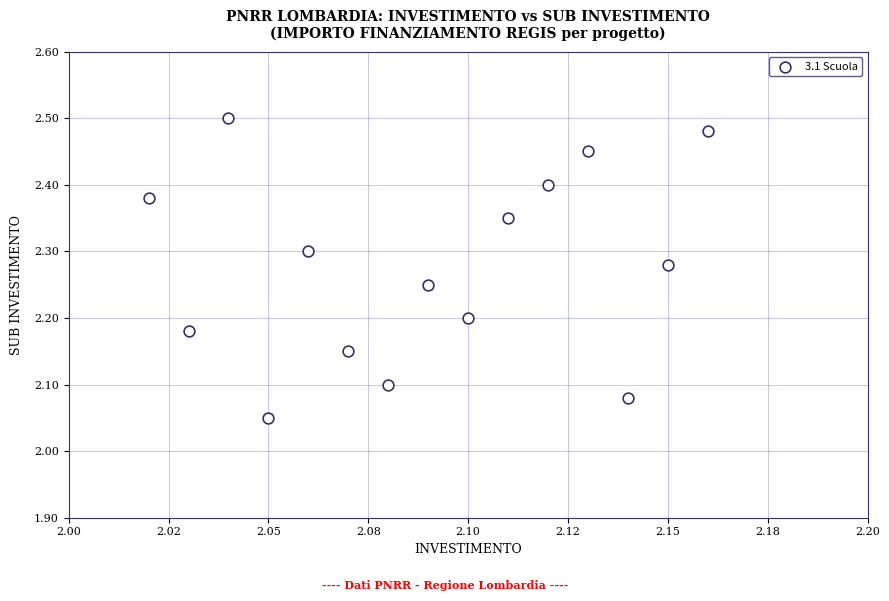

Count the number of points in this scatter plot.

15